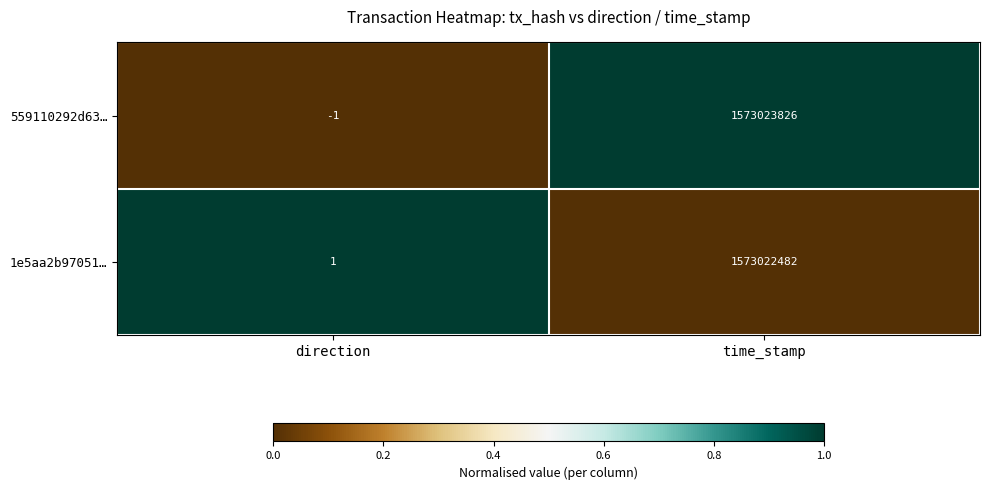

Reading right to left, what are all the values shown in this chart?

559110292d63…: 1573023826	-1
1e5aa2b97051…: 1573022482	1